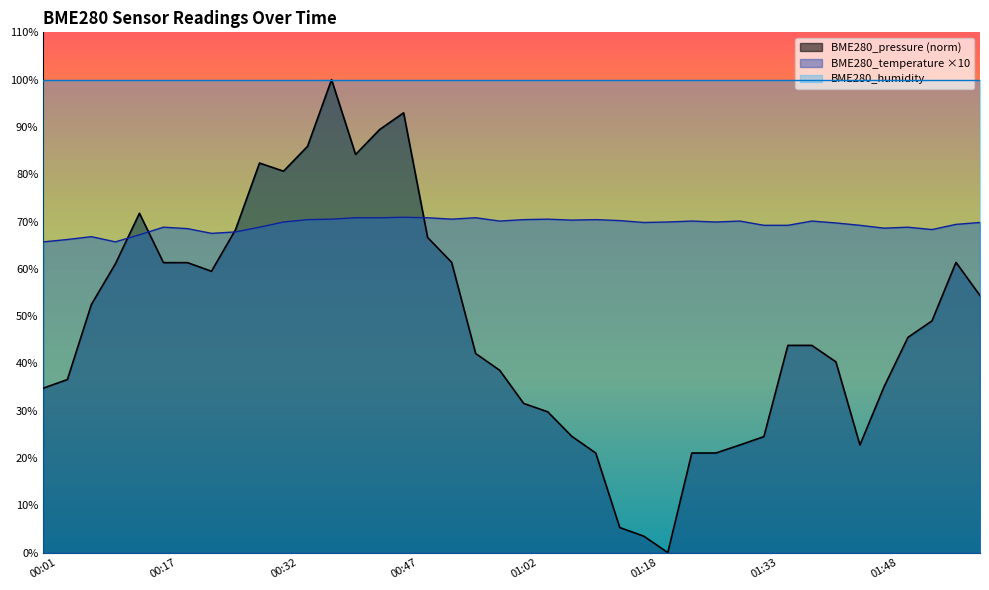

What is the label of the 12th point from the left?

00:35